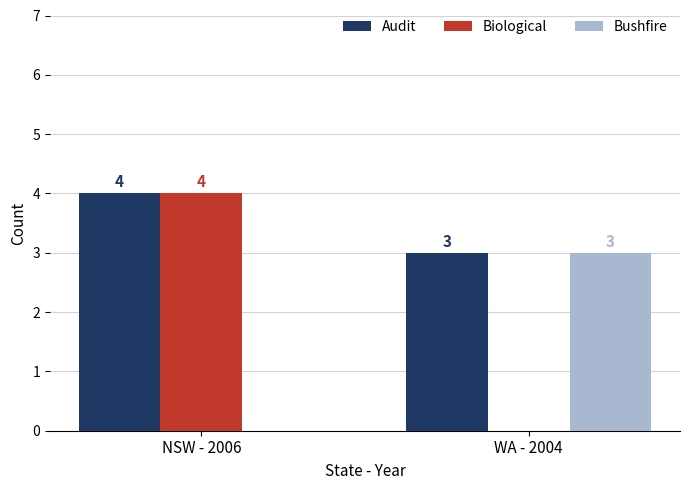

What are all the series names shown in the legend?

Audit, Biological, Bushfire